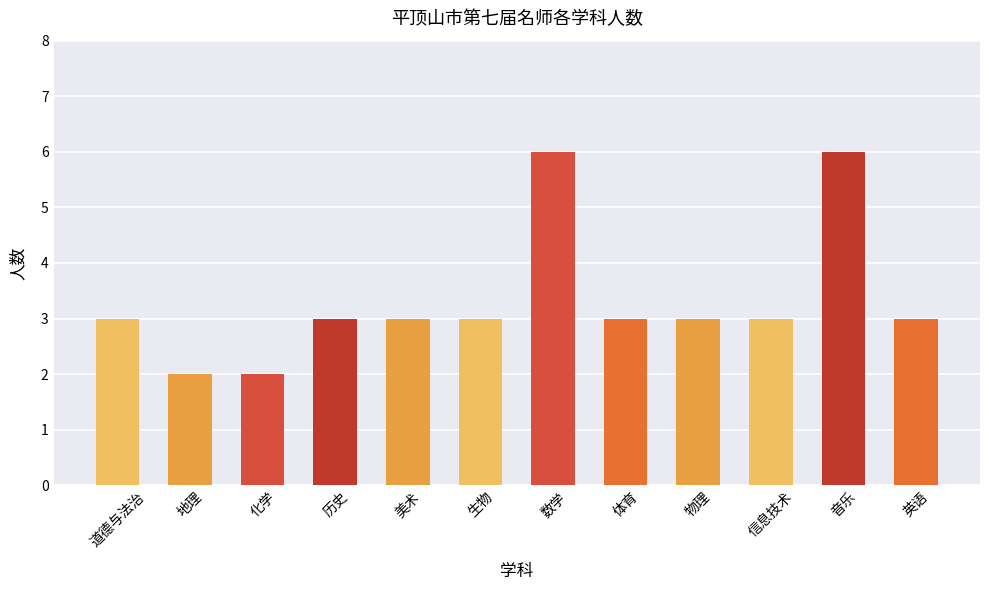

Approximately how many times larger is the value at 物理 compared to 道德与法治?

1.0